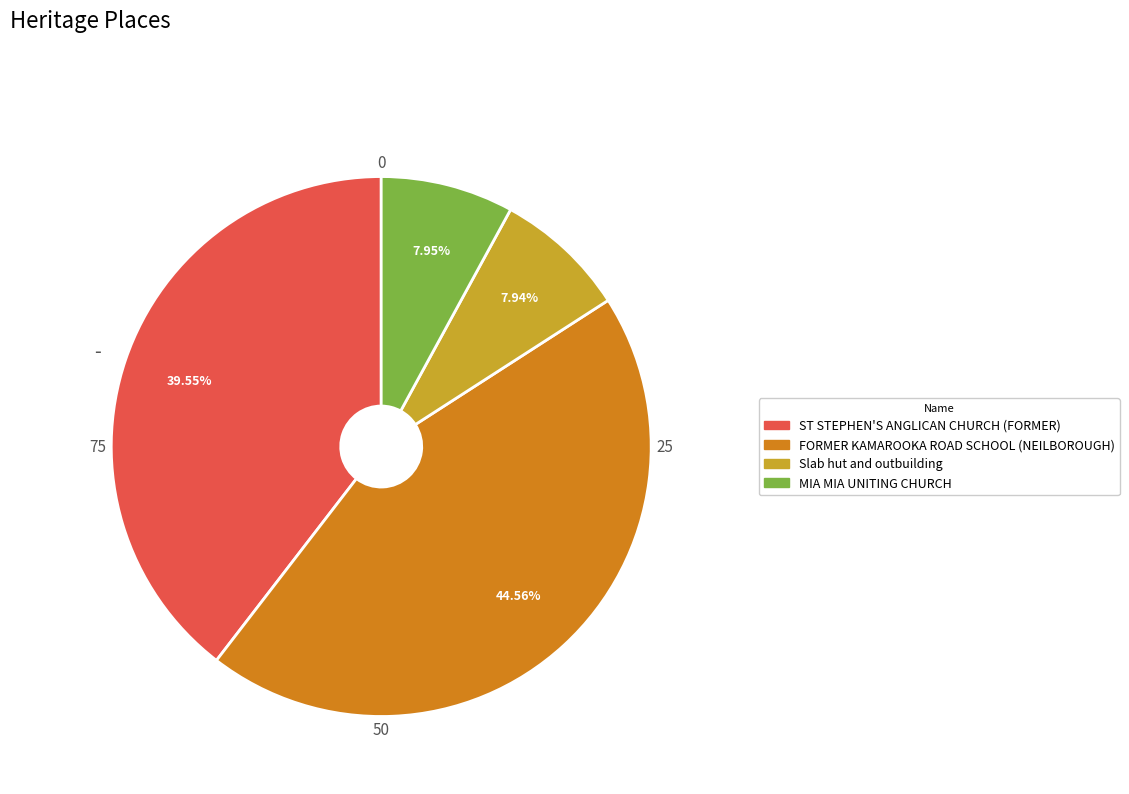

Is FORMER KAMAROOKA ROAD SCHOOL (NEILBOROUGH) the majority of the pie?

No